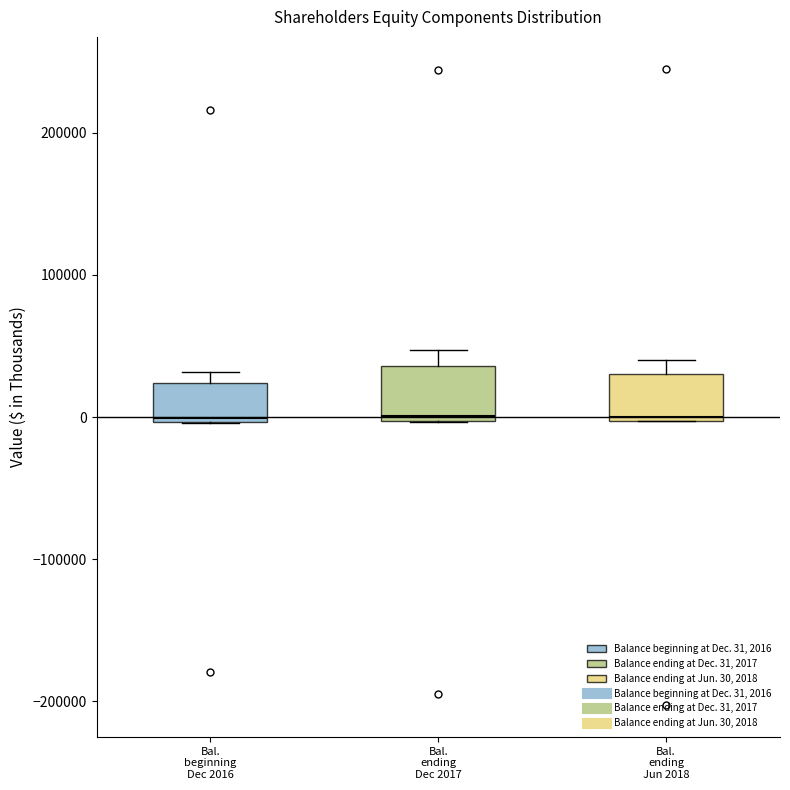

Reading left to right, transcribe this box plot: for each box, give where its median line is, the range the box spans, and where its two whiskers end, as read against the y-axis. The values are not printed on the chart, so give them approximately, as read against the axis.

Bal. beginning Dec 2016: median 0, box 0 to 20000, whiskers 0 to 30000
Bal. ending Dec 2017: median 0 (just above the box's lower edge), box 0 to 40000, whiskers 0 to 50000
Bal. ending Jun 2018: median 0, box 0 to 30000, whiskers 0 to 40000